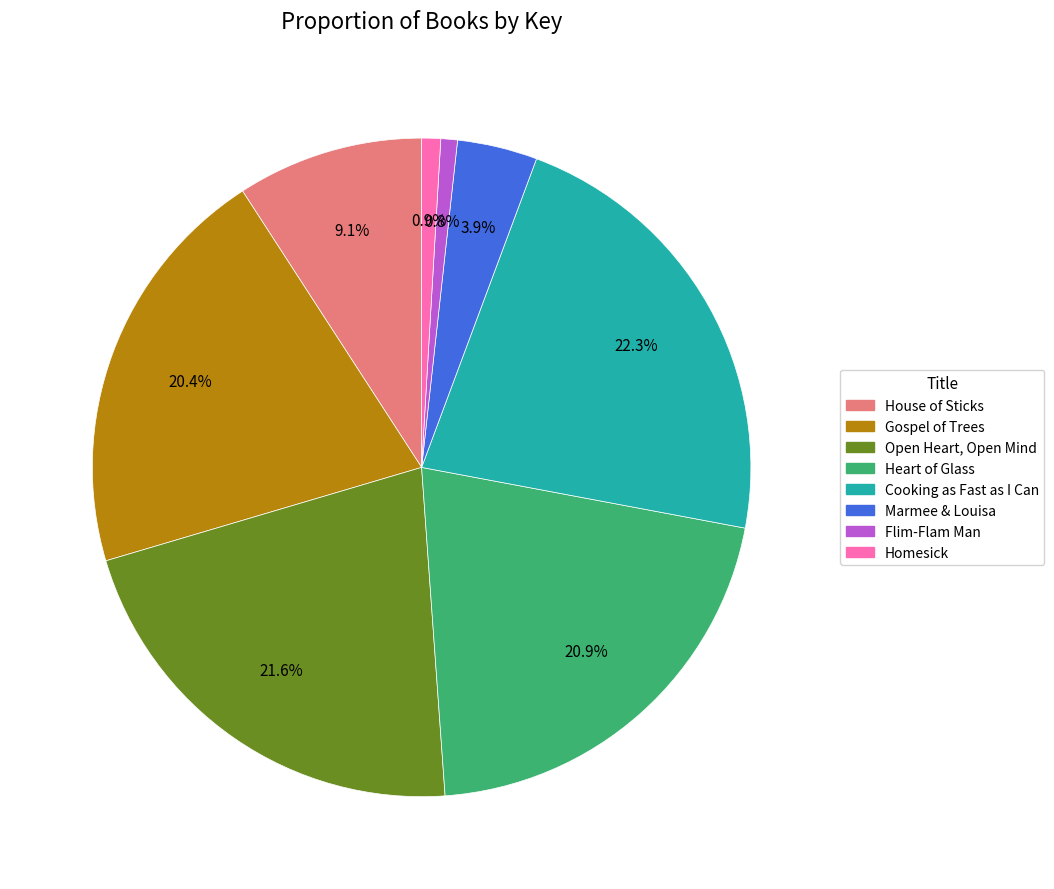

To the nearest percent, what is the average slice percentage?

12%